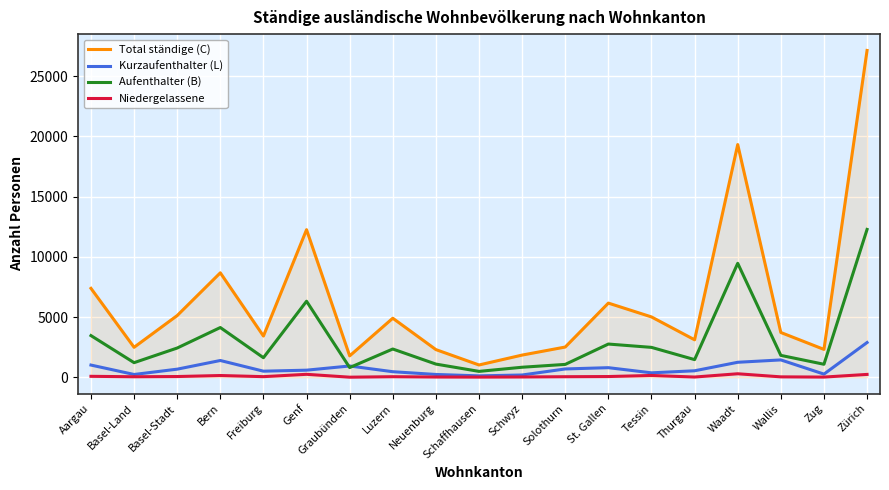

At which label does Kurzaufenthalter (L) first exceed 590?

Aargau